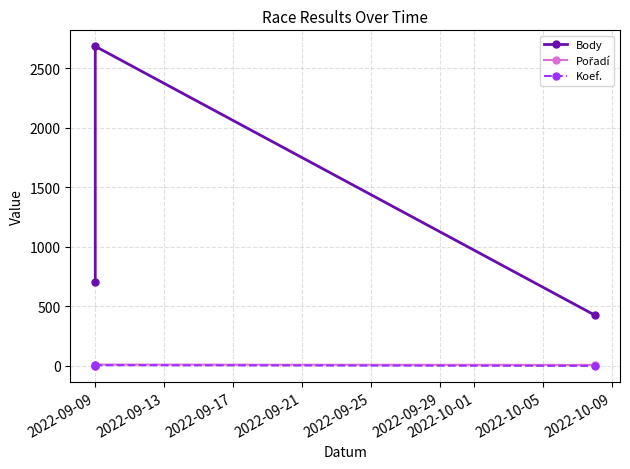

Which series changed the most between 2022-09-09 and 2022-09-17?

Body